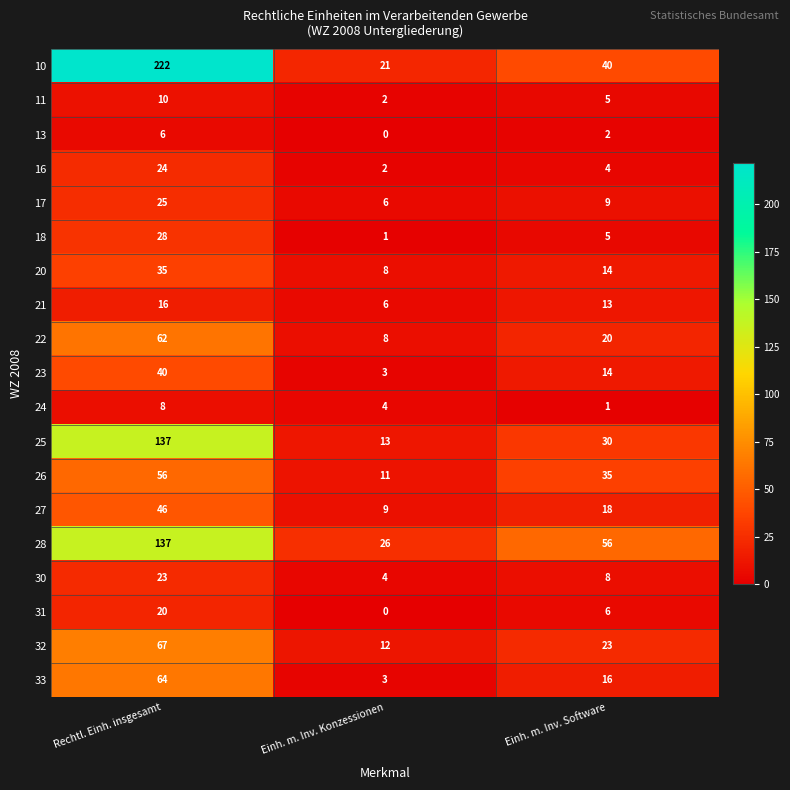

Which series has the largest total across all categories?

10